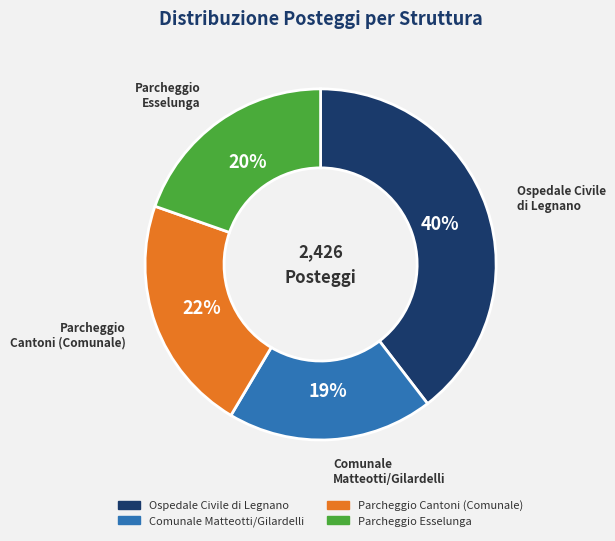

Is Parcheggio Esselunga the majority of the pie?

No